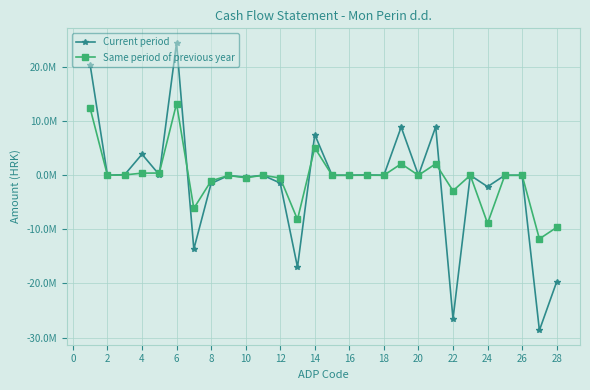

Is this an area chart (filled region under the line)?

No